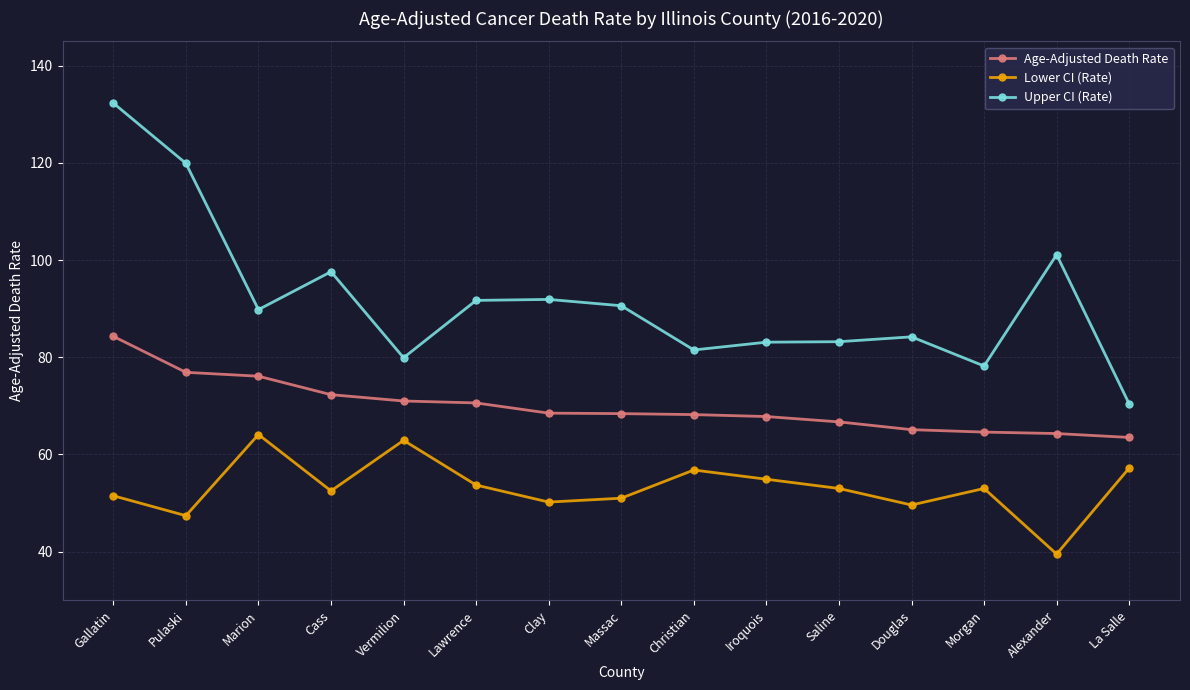

Is this an area chart (filled region under the line)?

No